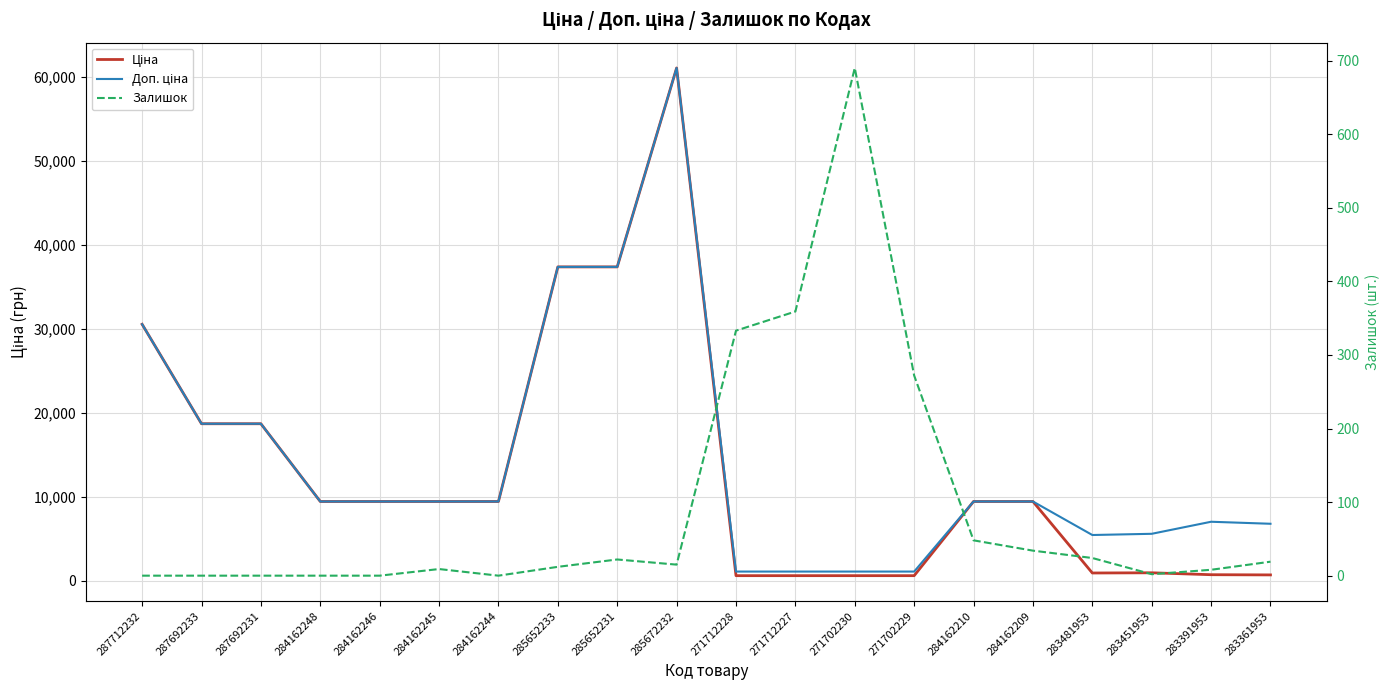

Which series has the largest total across all categories?

Доп. ціна